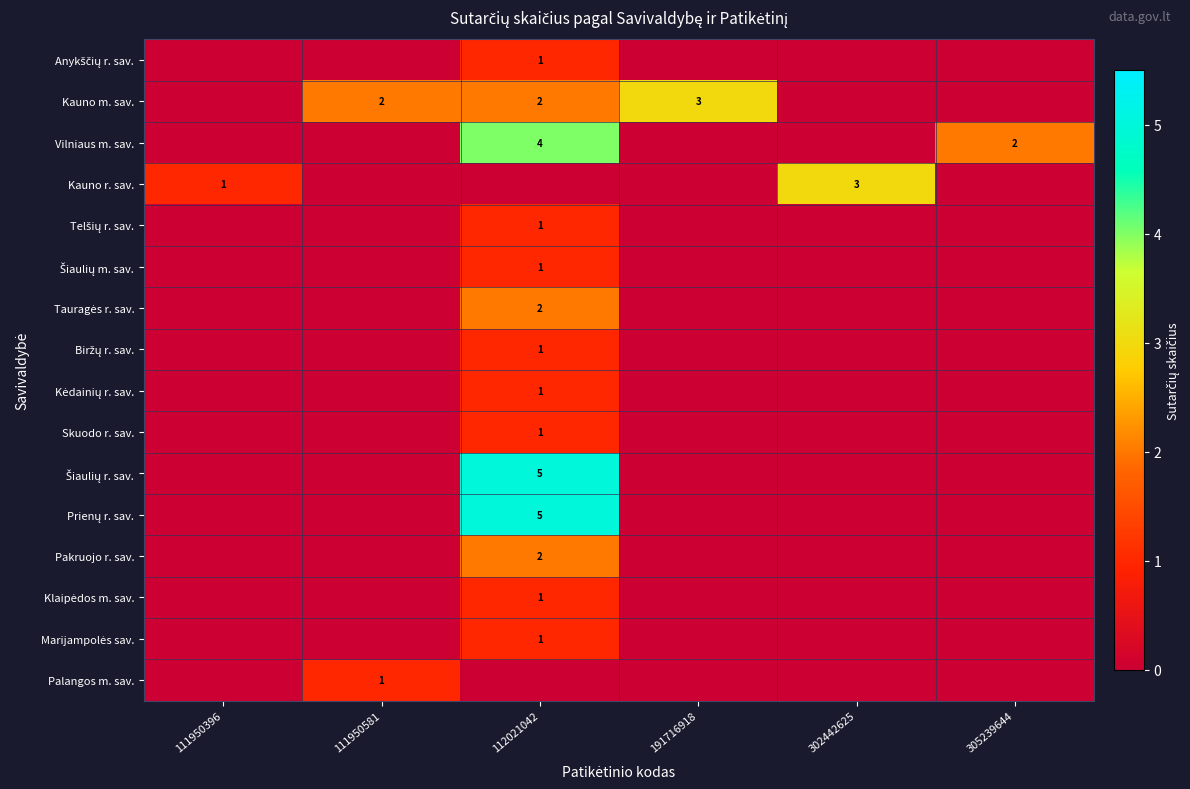

True or false: Kauno m. sav. has a value of 1 at 112021042.

False